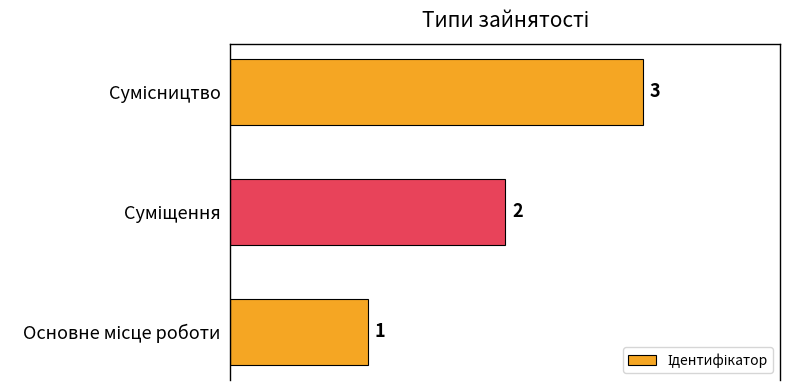

What is the sum of all values?

6